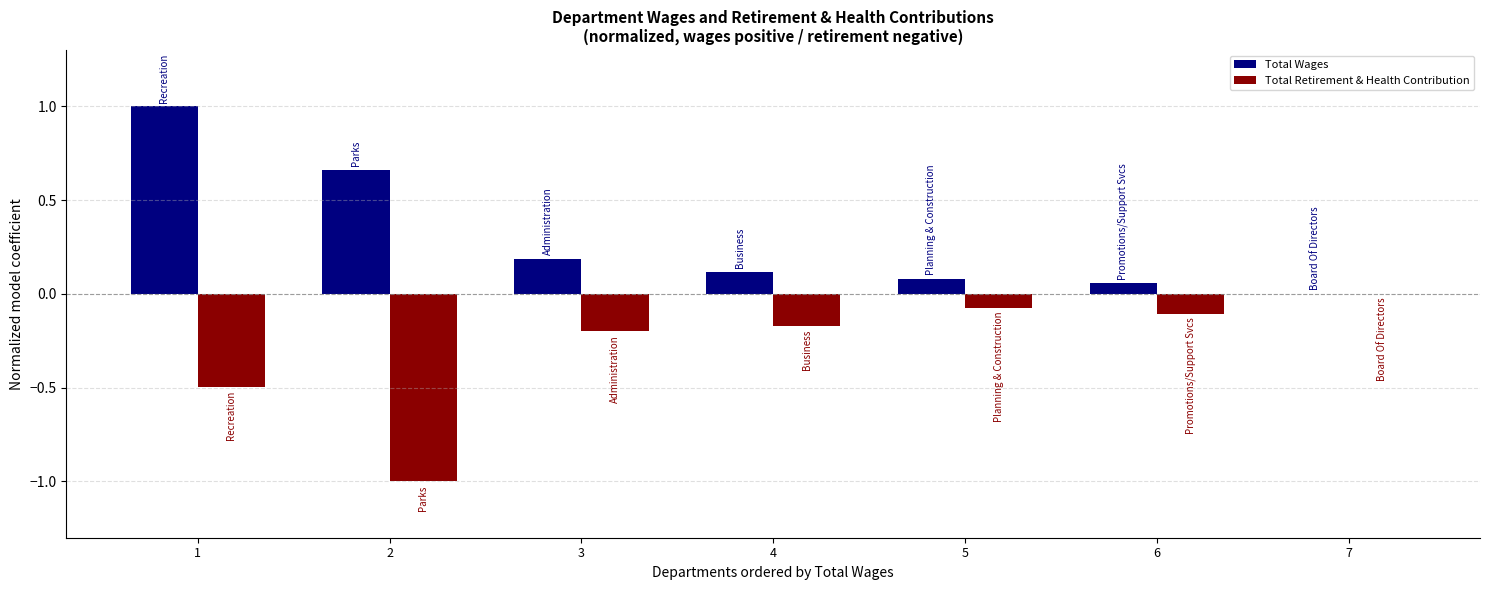

What is the sum of the Total Wages values at 4 and 2?

0.8